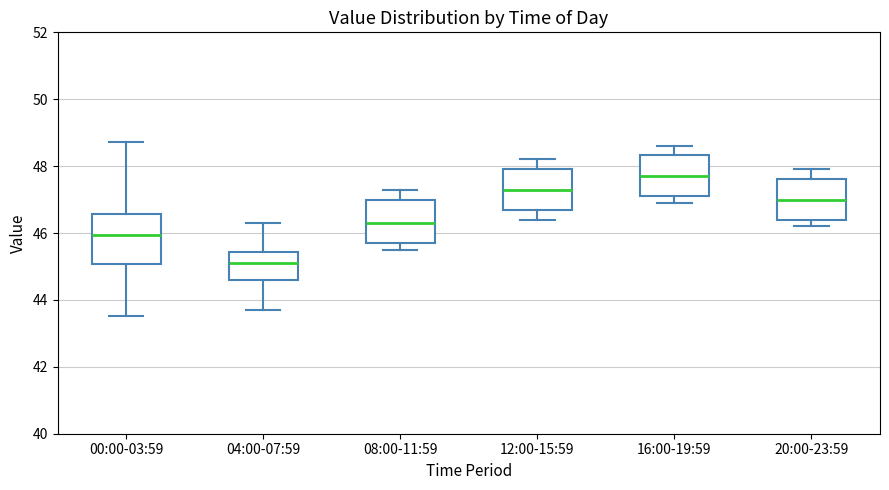

Reading left to right, read every box against the y-axis: the position of its median line, the range the box covers, and the ends of its whiskers. The values are not printed on the chart, so give them approximately, as read against the axis.

00:00-03:59: median 46.0, box 45.0 to 46.6, whiskers 43.6 to 48.8
04:00-07:59: median 45.2, box 44.6 to 45.4, whiskers 43.8 to 46.4
08:00-11:59: median 46.4, box 45.8 to 47.0, whiskers 45.6 to 47.4
12:00-15:59: median 47.4, box 46.8 to 48.0, whiskers 46.4 to 48.2
16:00-19:59: median 47.8, box 47.2 to 48.4, whiskers 47.0 to 48.6
20:00-23:59: median 47.0, box 46.4 to 47.6, whiskers 46.2 to 48.0